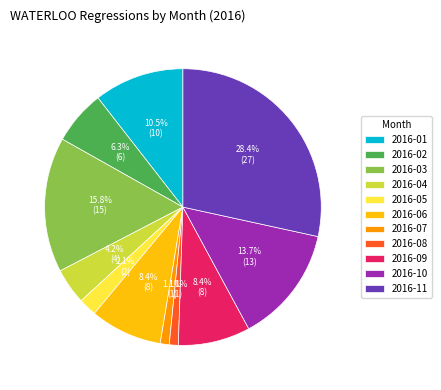

Approximately how many times larger is the value at 2016-01 compared to 2016-11?

0.4